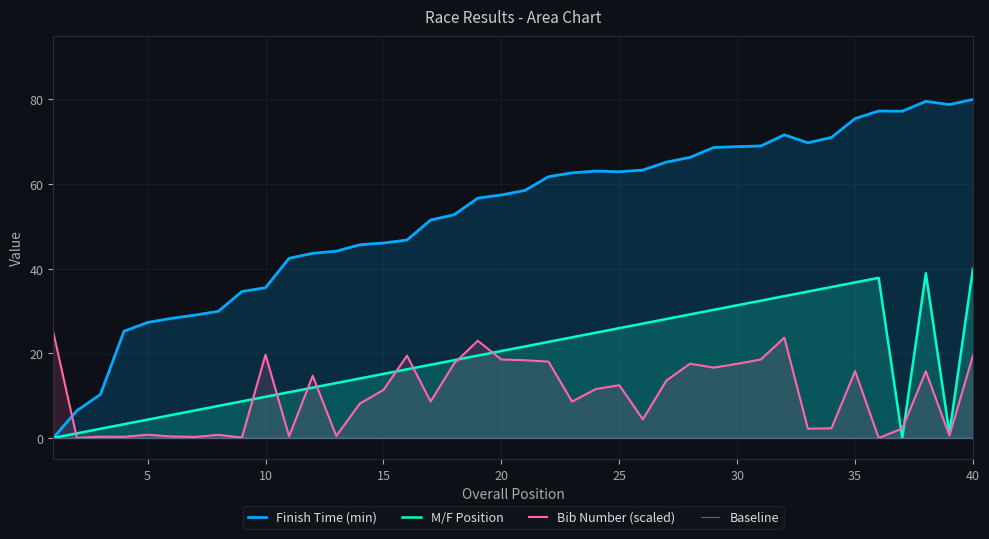

Which series has the largest total across all categories?

Finish Time (min)